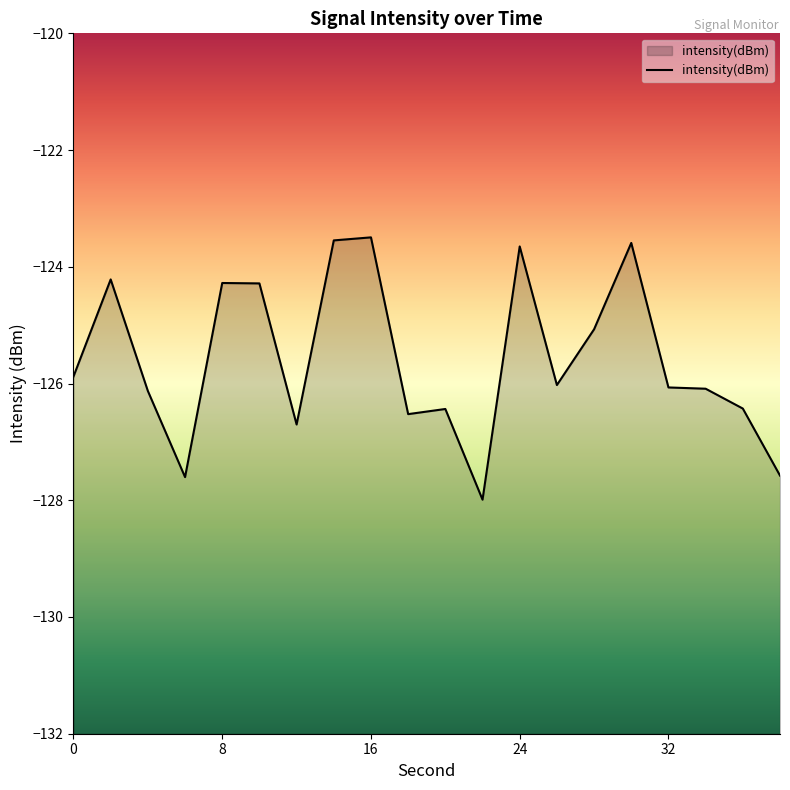

How many points are lower than both their immediate neighbors (excluding endpoints)?

5